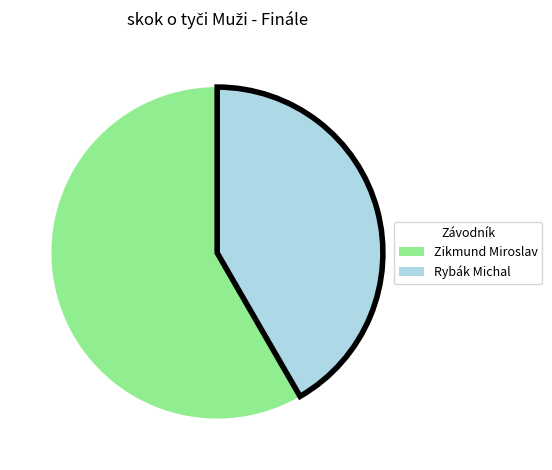

What is the largest slice in the pie chart?

Zikmund Miroslav